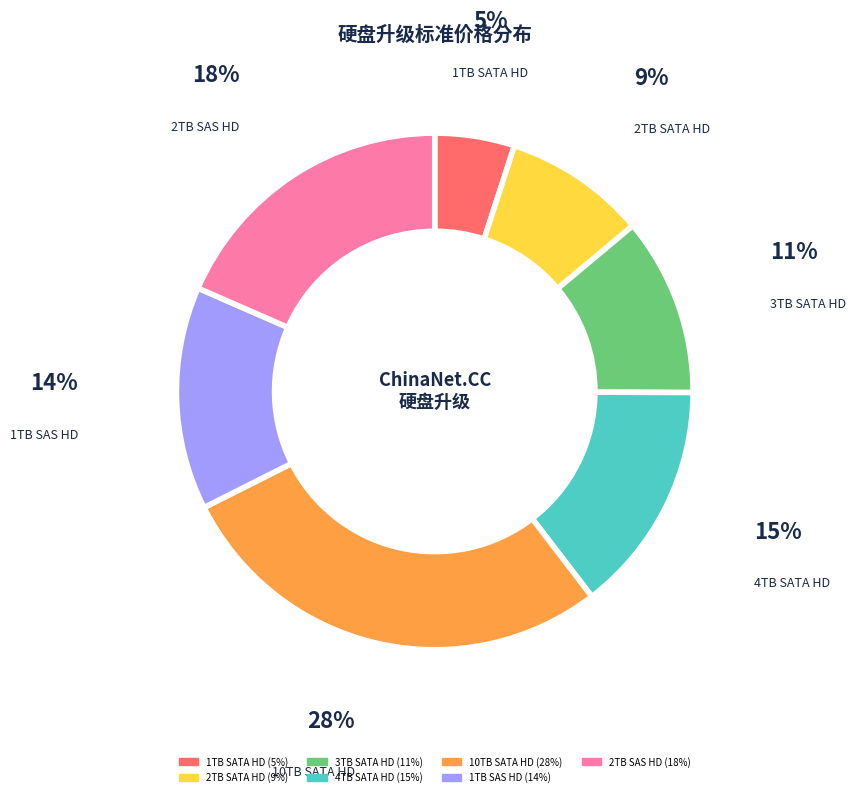

What is the ratio of the value at 3TB SATA HD to the value at 2TB SAS HD?

0.6